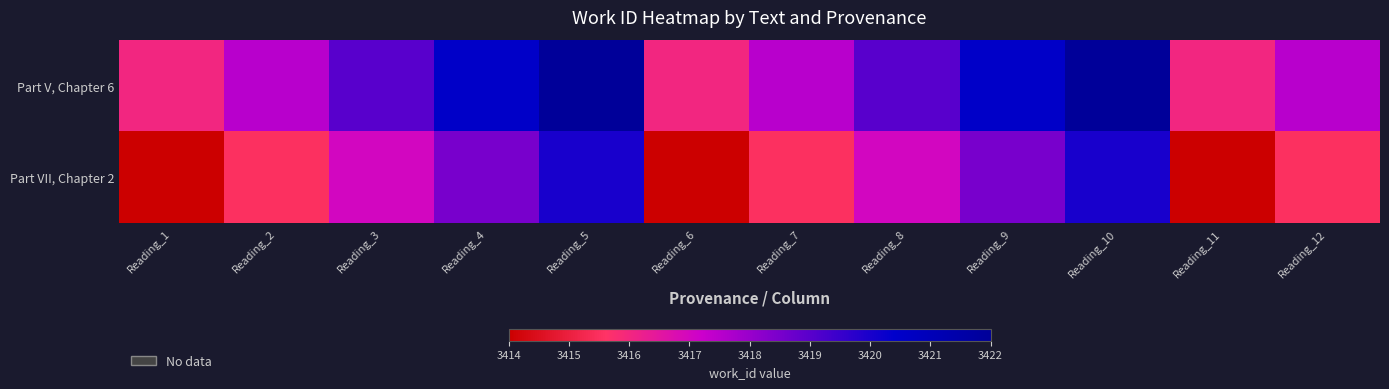

Rank the series at Reading_5 from highest to lowest value.

Part V, Chapter 6, Part VII, Chapter 2